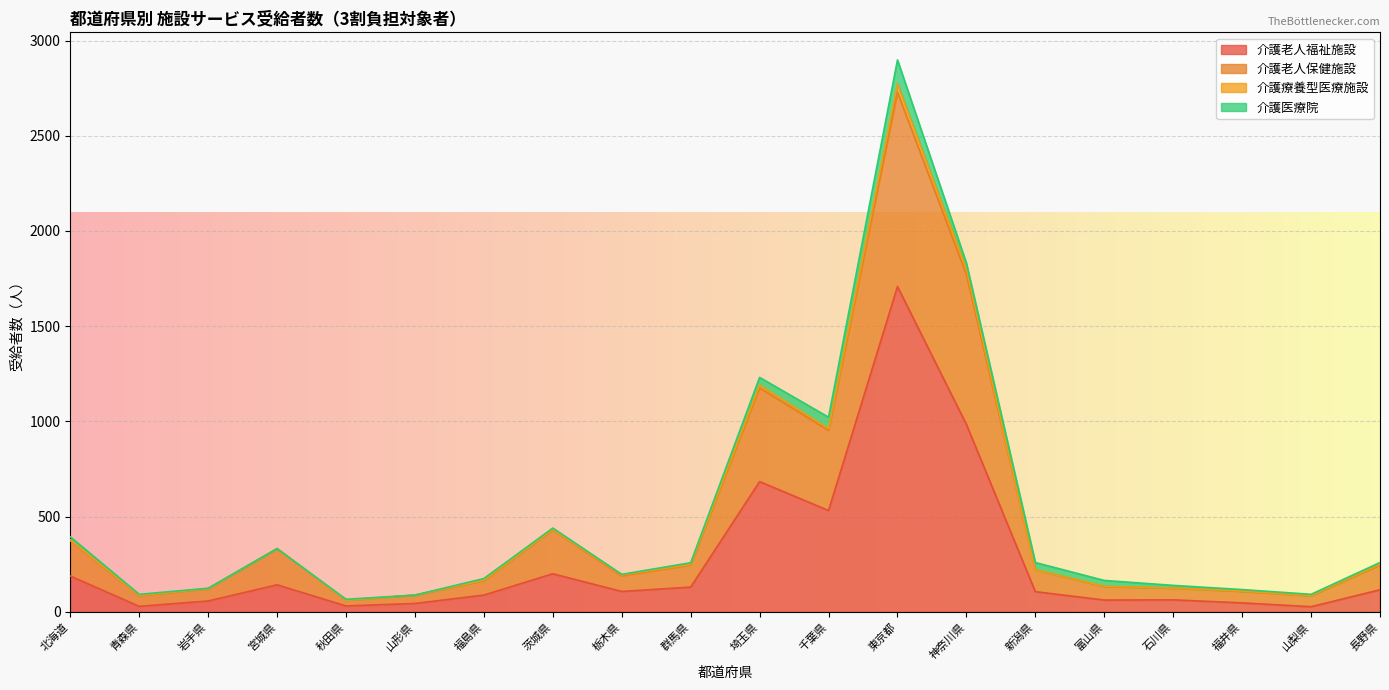

At which category is the sum across all series the highest?

東京都